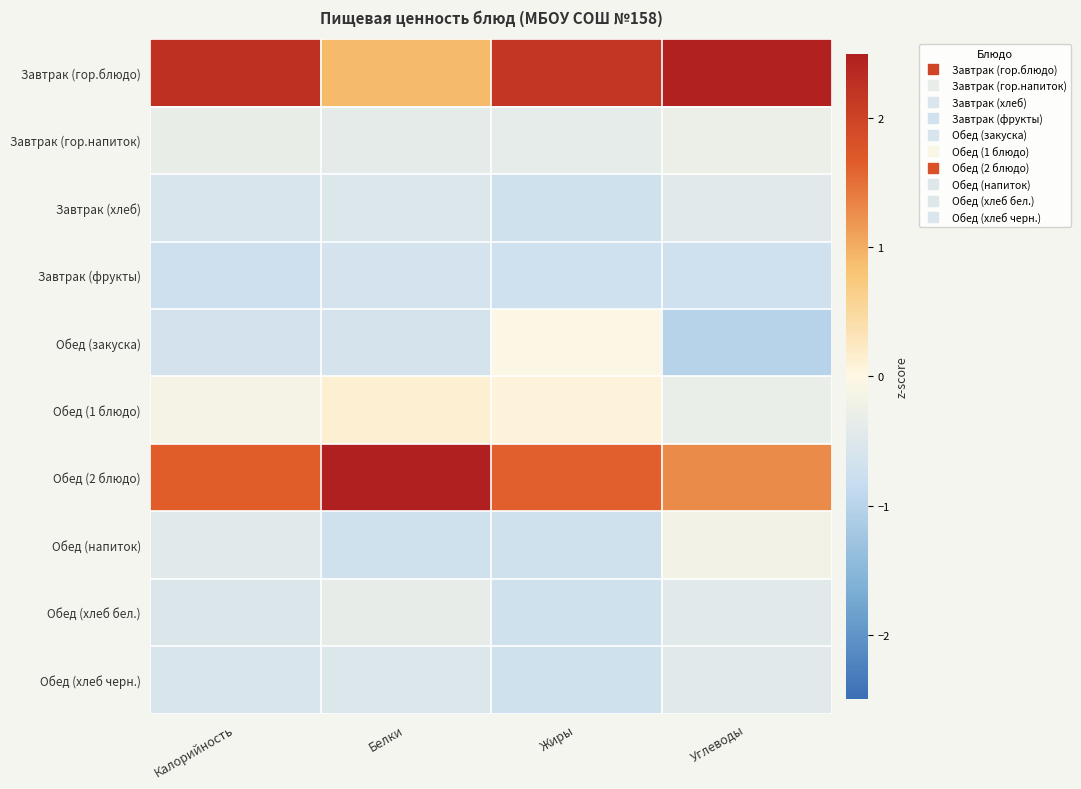

What is the spread (max minus min) of values at Углеводы?

3.5